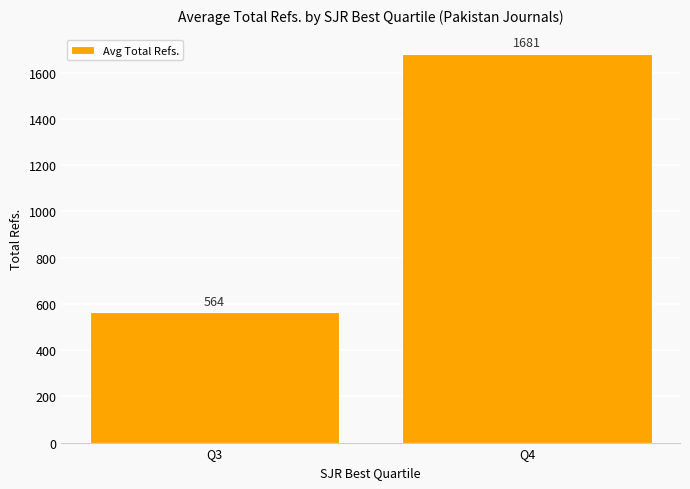

At which label does the data first exceed 1681?

Q4